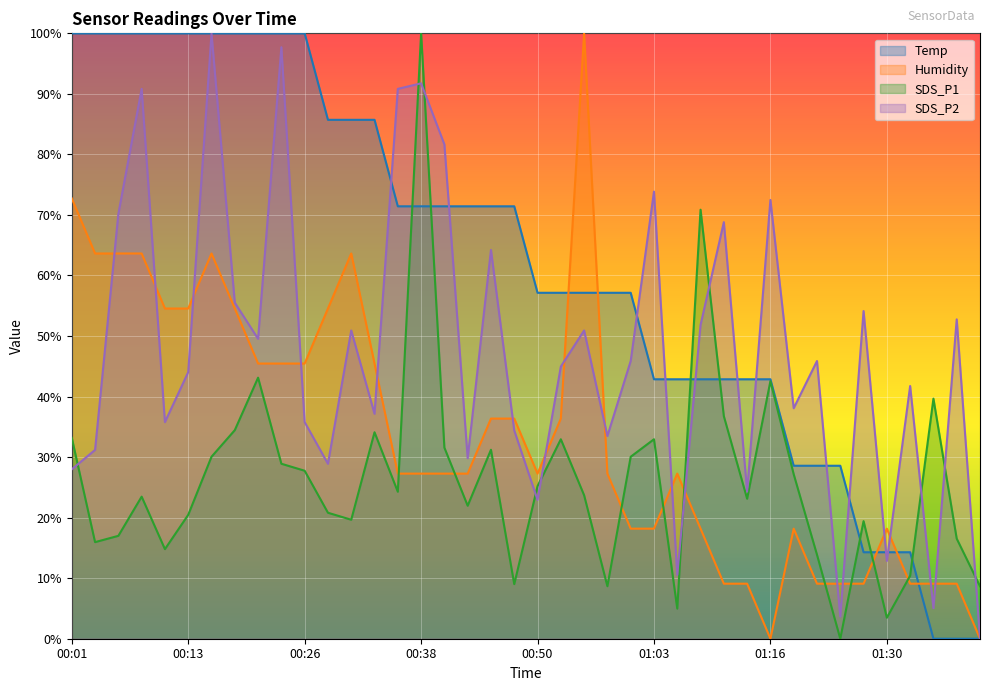

The value of SDS_P1 at 00:26 is 11.7. True or false?

False